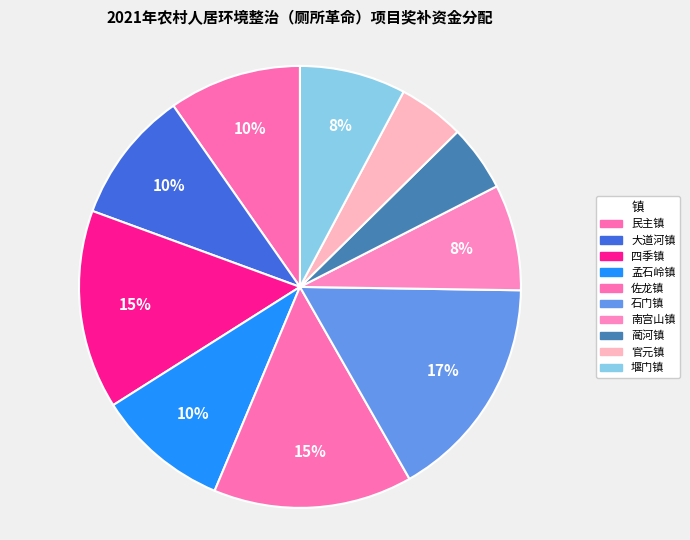

Does any single category account for the majority?

No